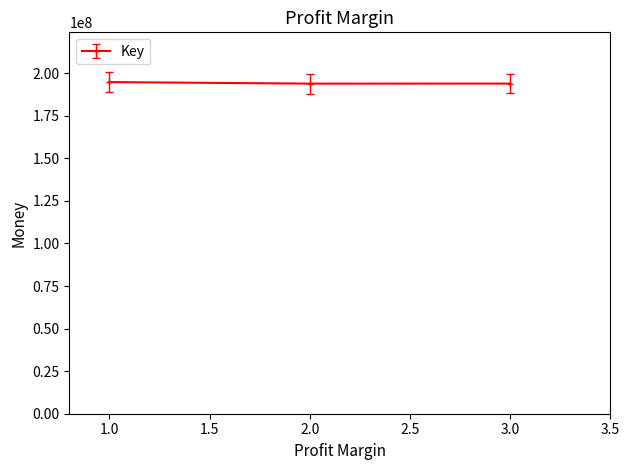

What is the sum of the values at 1.0 and 3.0?

388622783